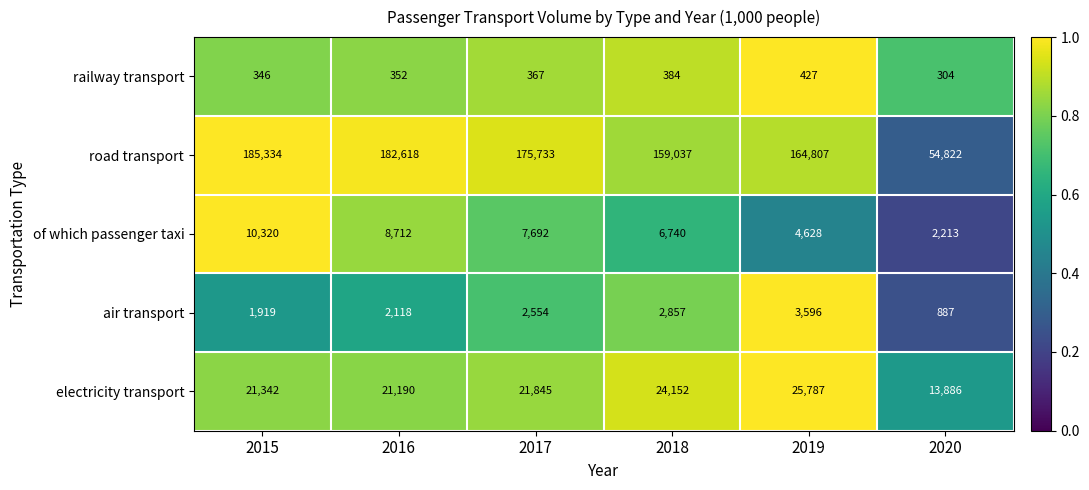

Which series has the largest range (max minus min)?

road transport